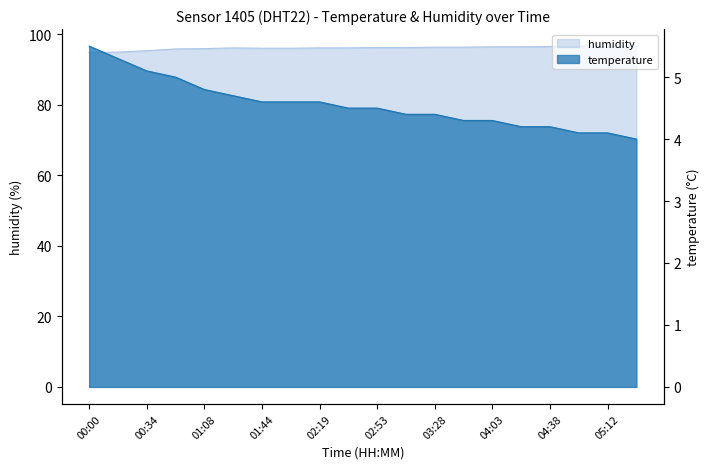

Is it true that temperature equals 5.1 at 00:34?

True